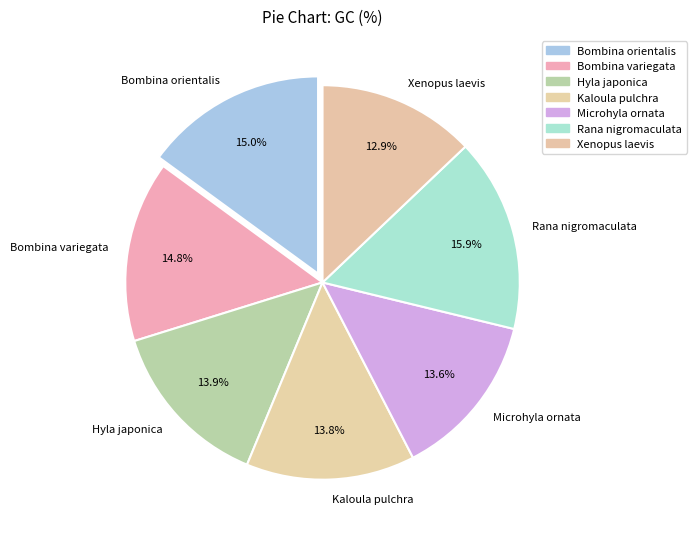

What is the ratio of the value at Kaloula pulchra to the value at Bombina orientalis?

0.9